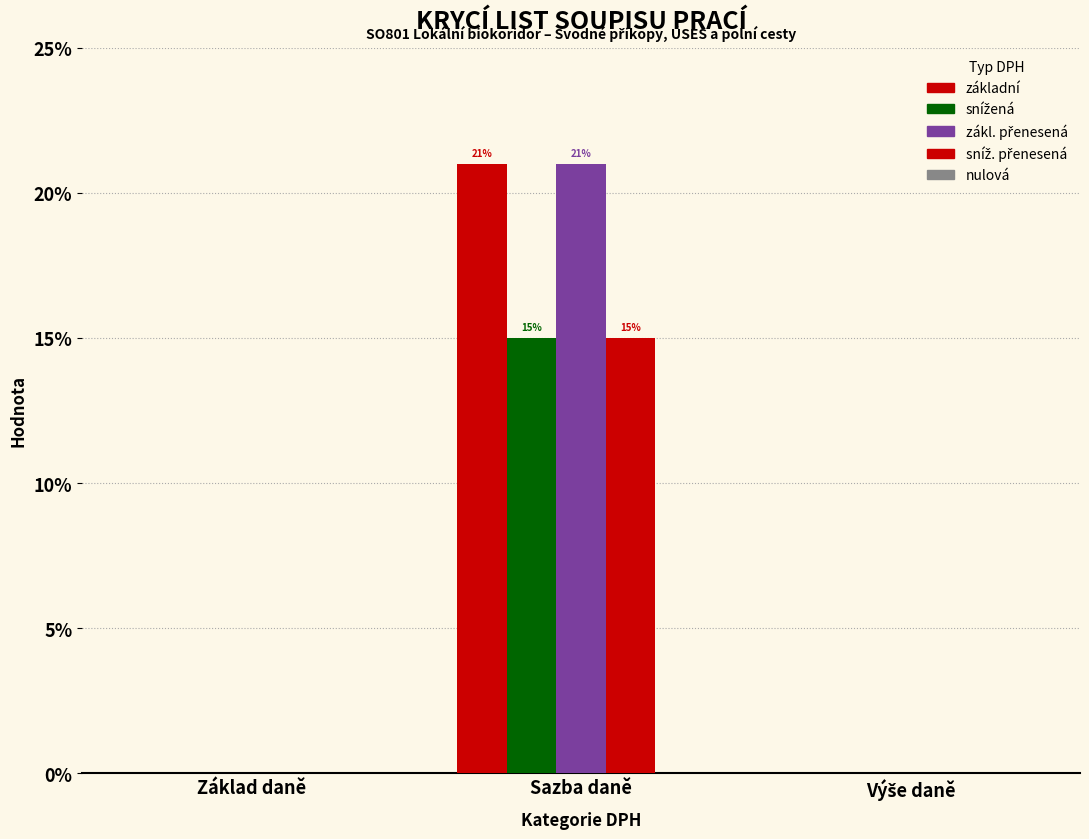

The snížená series shows 0.0 at Výše daně. True or false?

True